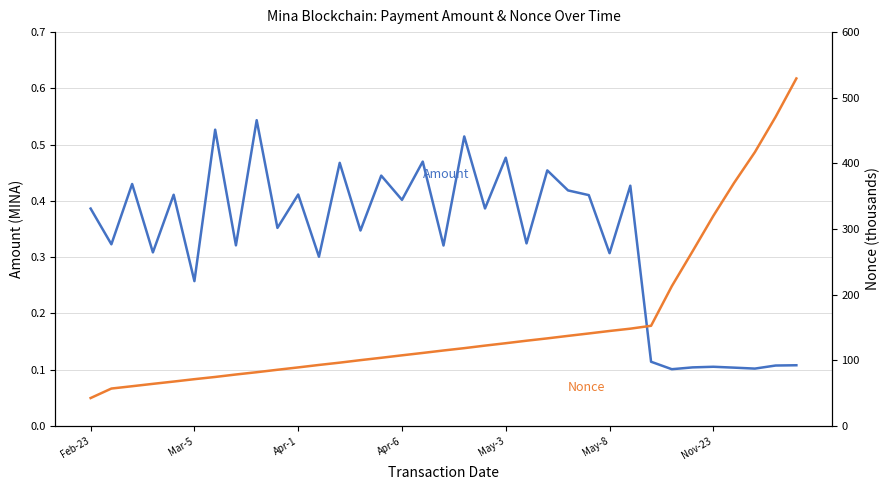

The Amount series shows 0.2 at Feb-23. True or false?

False